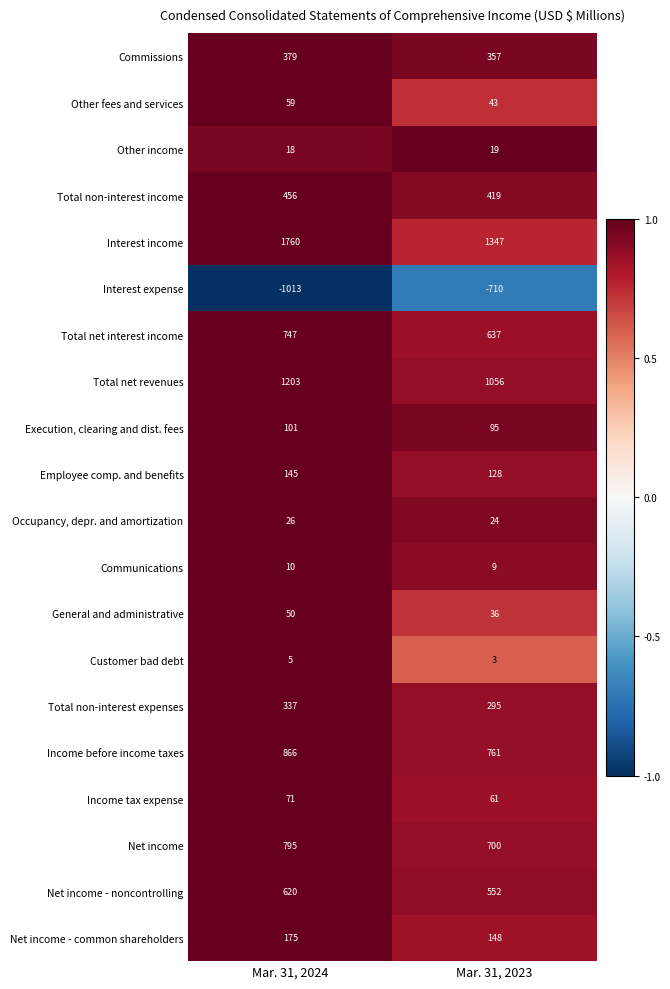

The Total net interest income series shows 270 at Mar. 31, 2024. True or false?

False